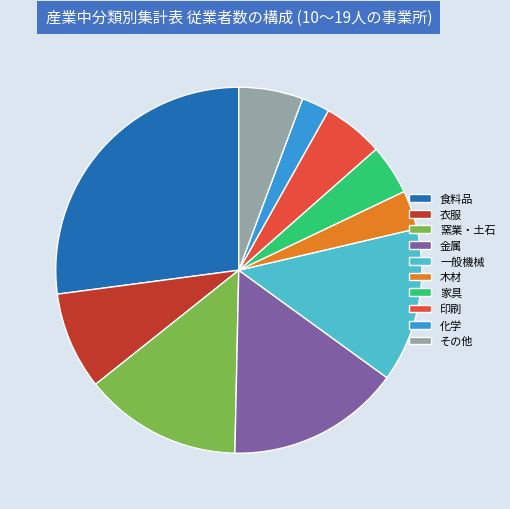

Combined, do 一般機械 and 窯業・土石 account for over 50%?

No